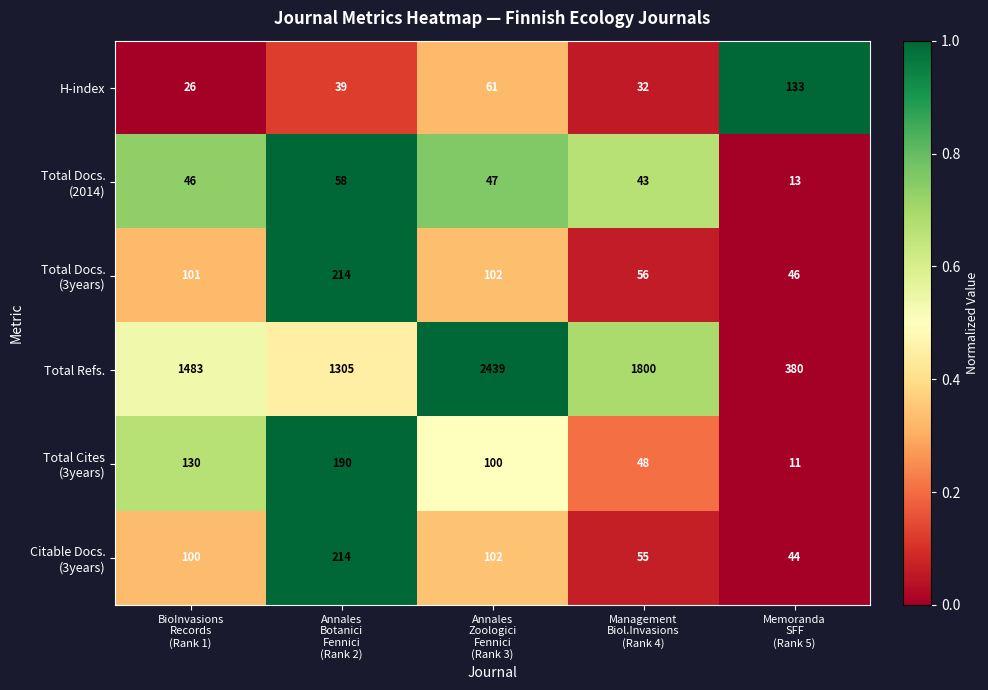

Which series has the widest spread of values?

Total Refs.